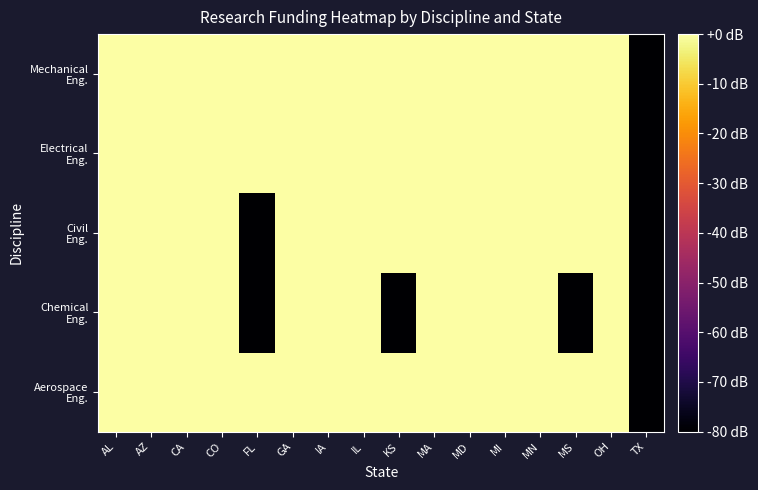

What is the spread (max minus min) of values at IA?

2.3